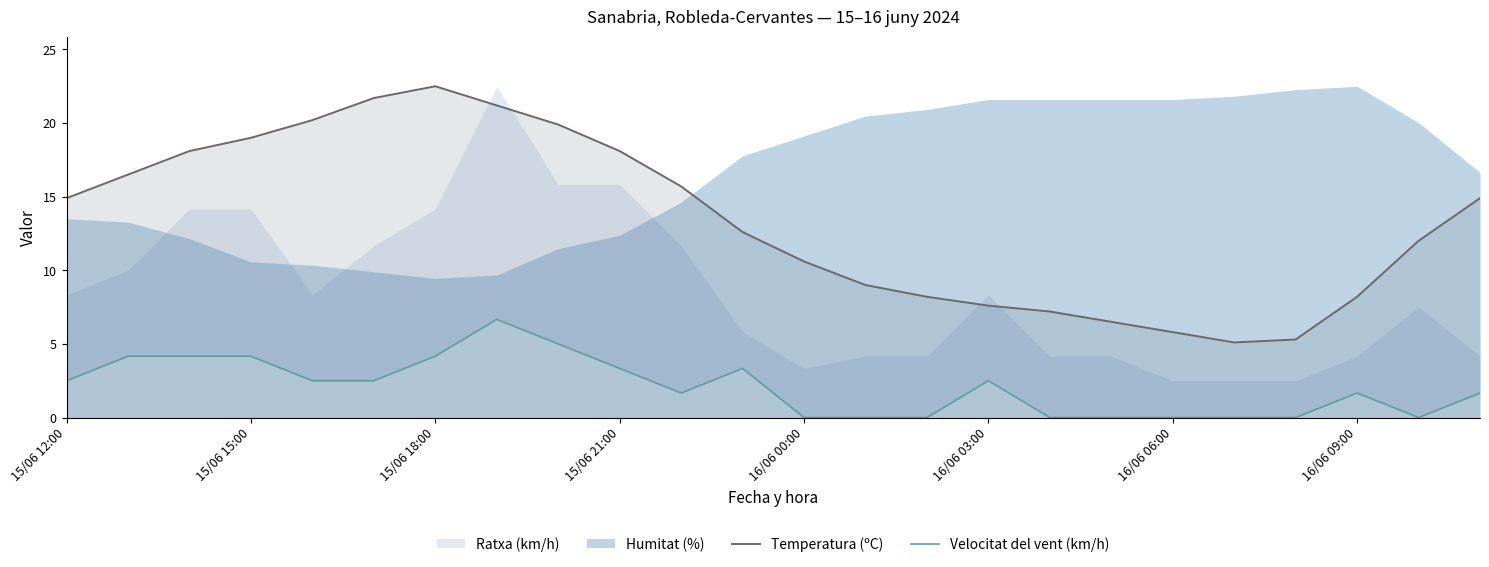

What is the average value of the Temperatura (ºC) series?

13.4